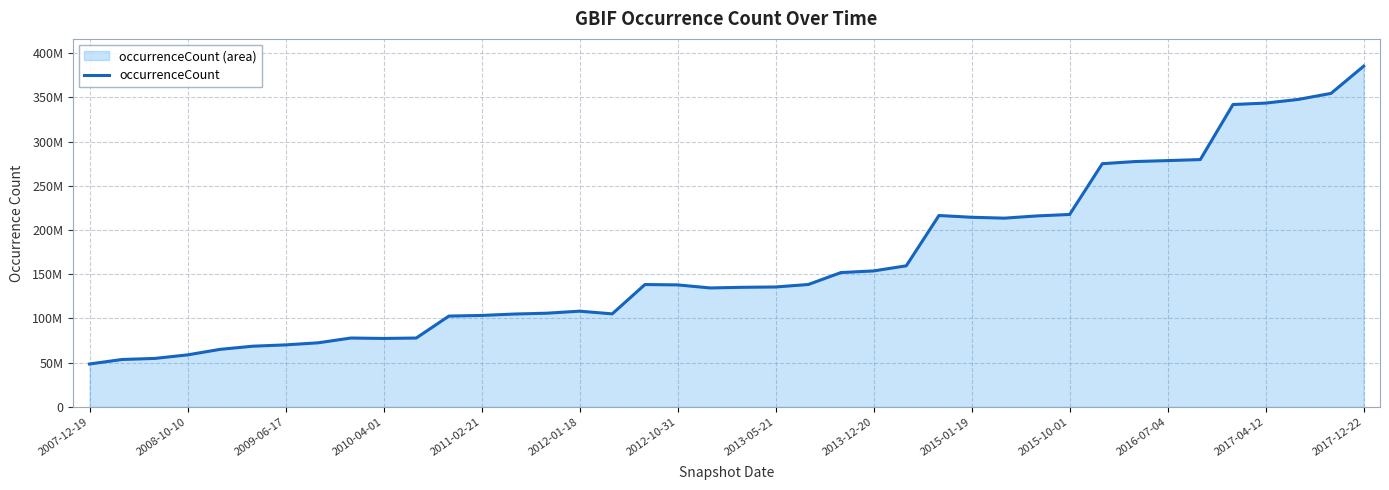

How many lines are shown in the chart?

1